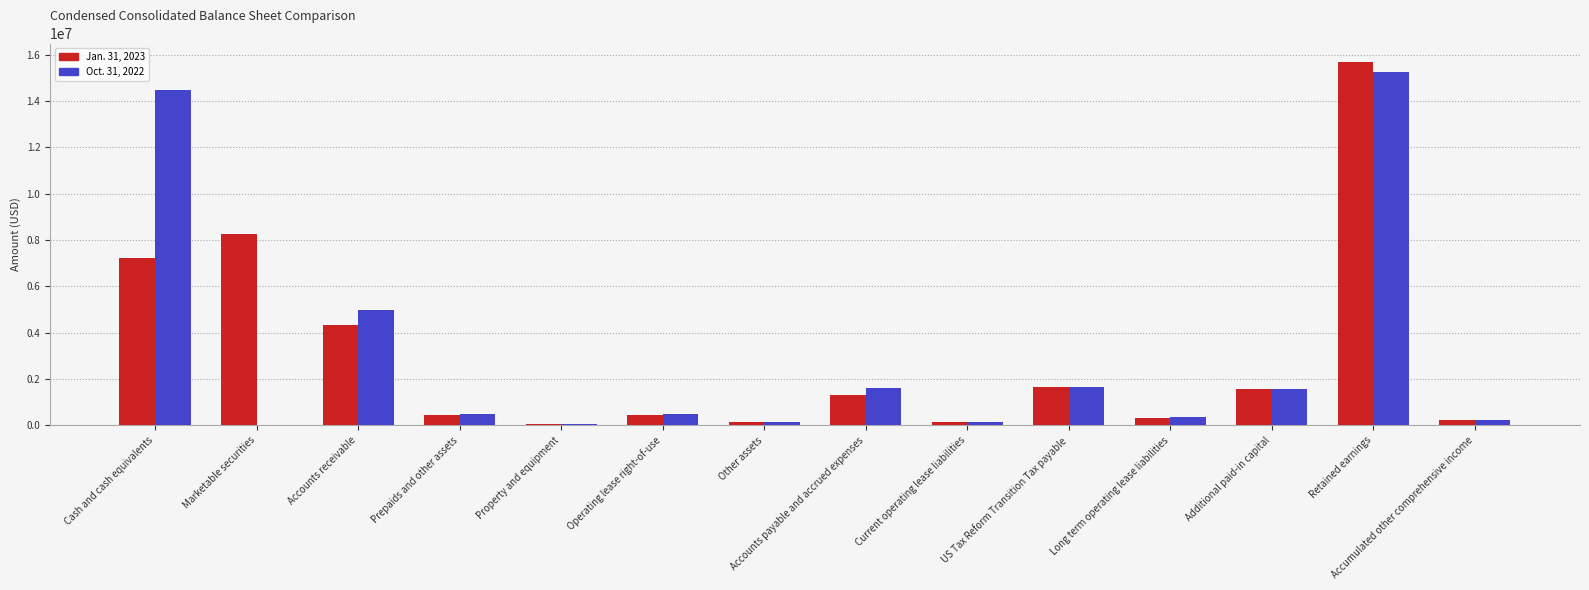

At which category does the chart reach its peak across all series?

Retained earnings